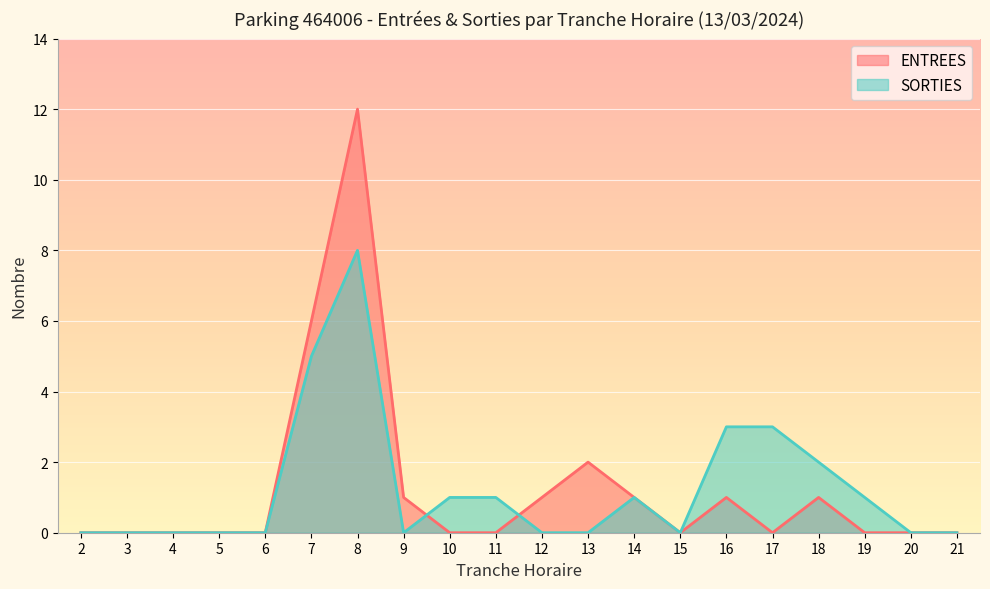

In ENTREES, how many points are higher than both neighbors (excluding endpoints)?

4